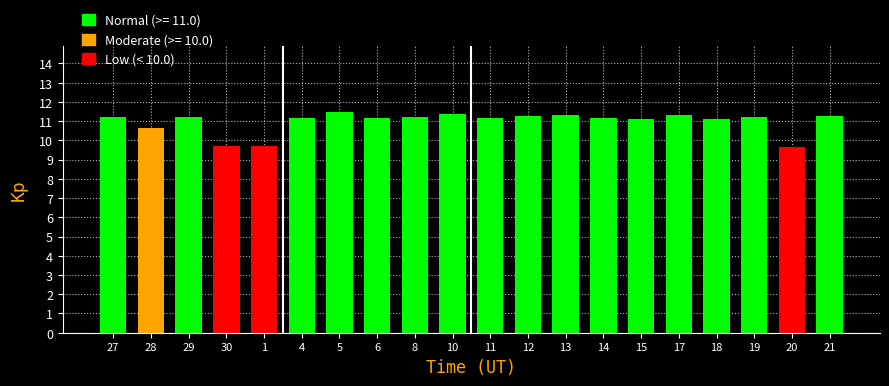

What is the value of the 16th bar from the left?

11.3